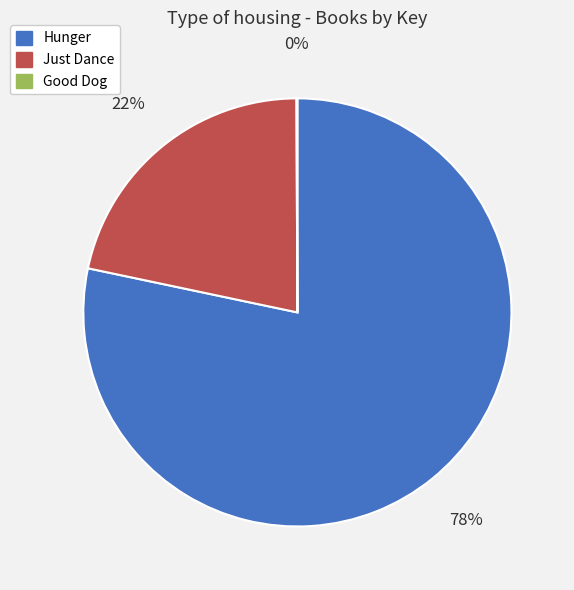

Which slice is the largest?

Hunger